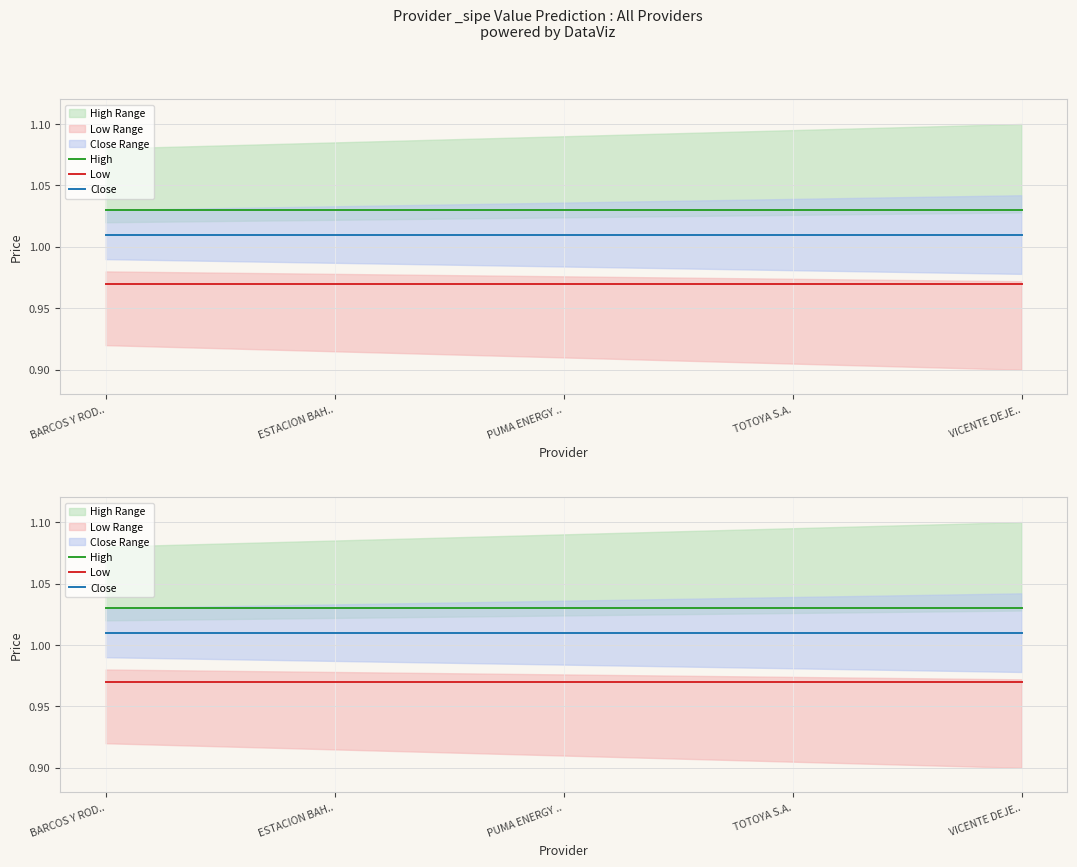

Is it true that Close equals 1.6 at PUMA ENERGY ..?

False